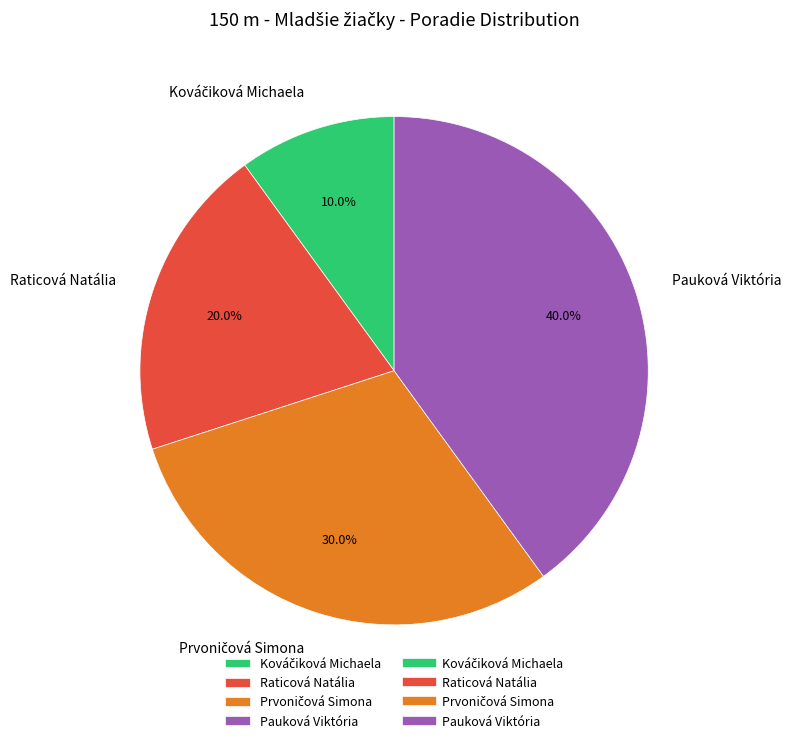

Which has a higher value, Pauková Viktória or Raticová Natália?

Pauková Viktória